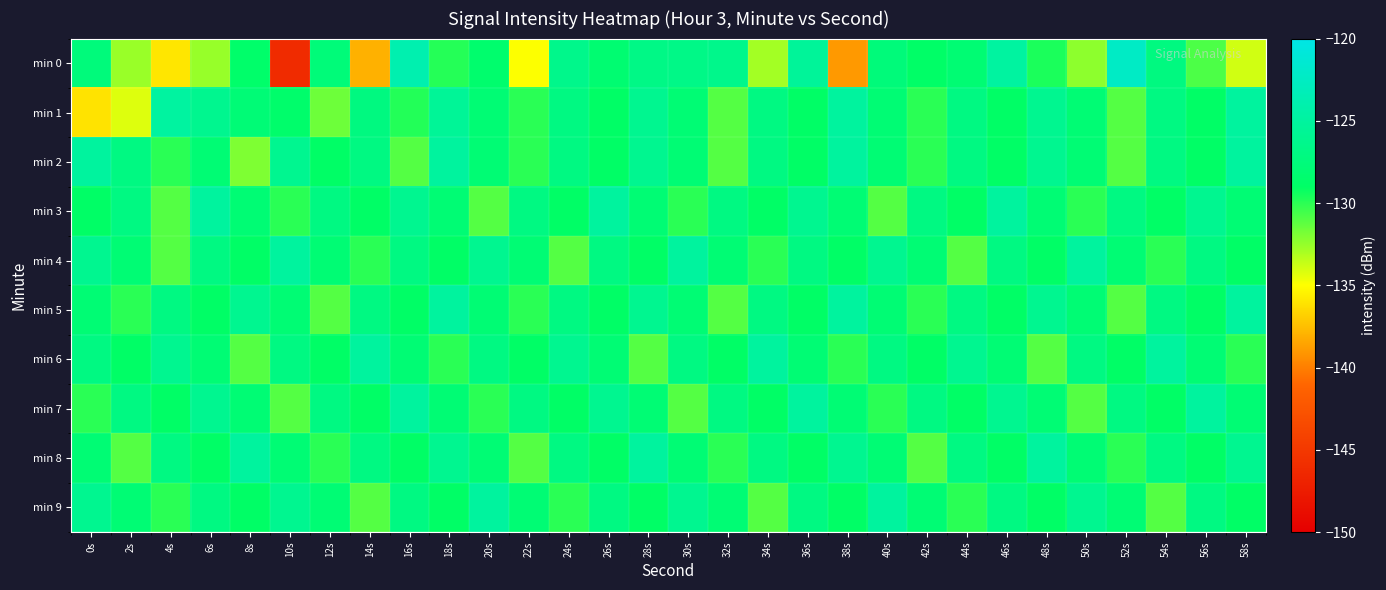

Which category has the lowest value across all series?

10s